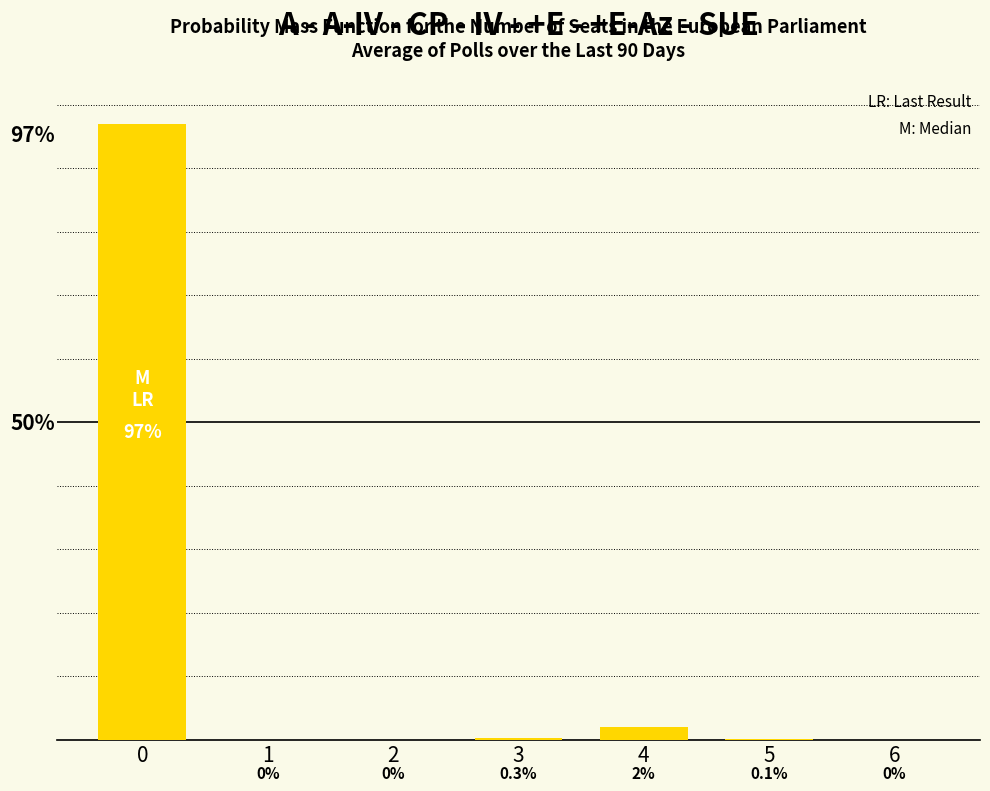

What is the difference between the maximum and second lowest values?

97.0